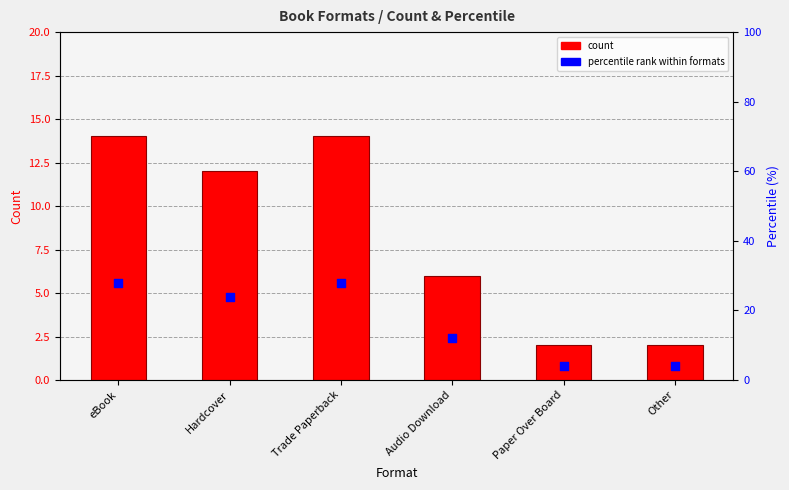

Which series has the largest Y range (max minus min)?

percentile rank